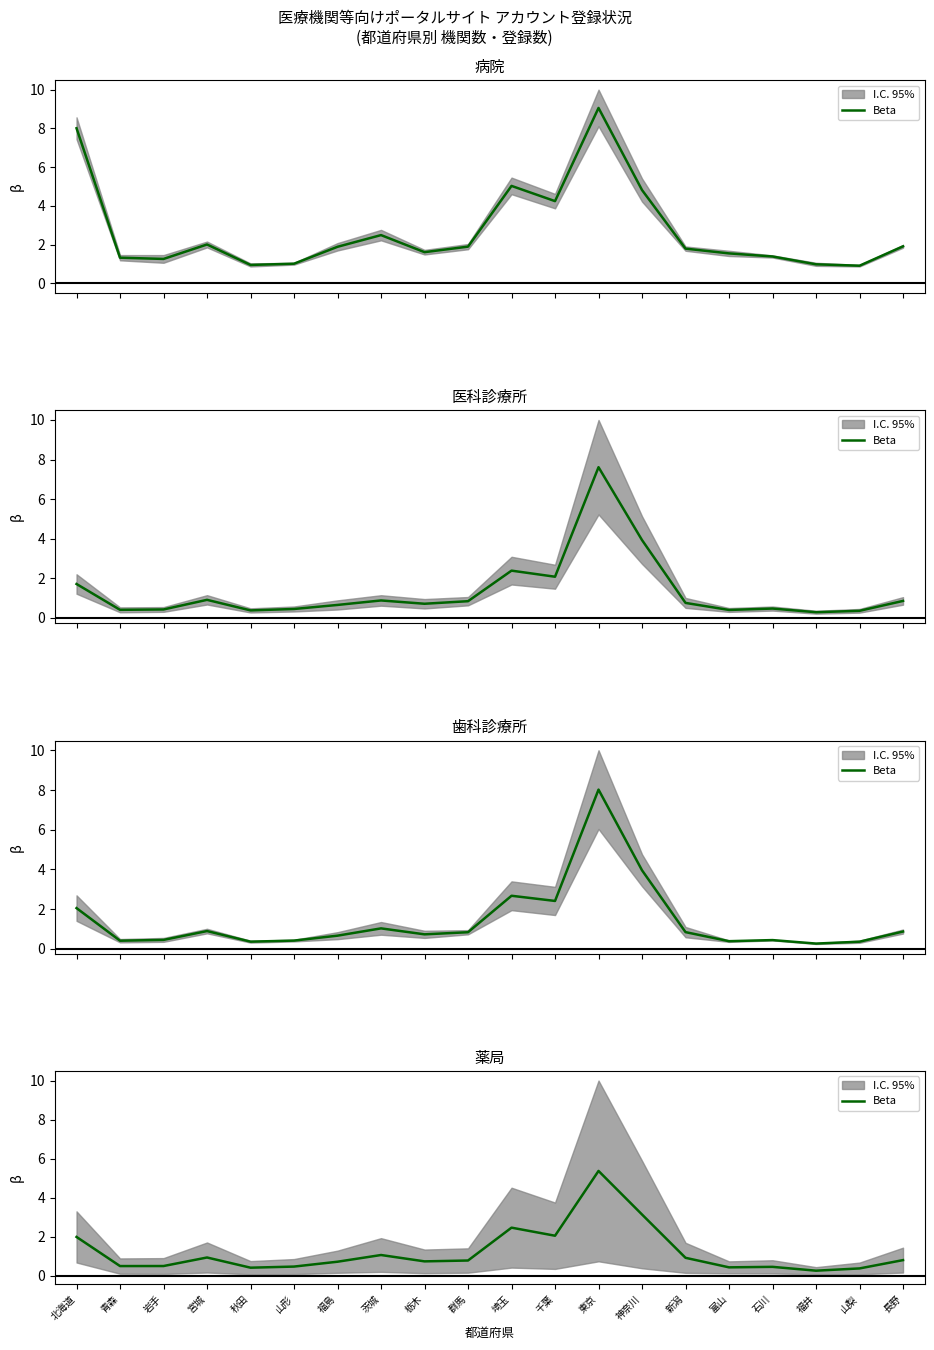

What is the label of the 4th point from the right?

石川